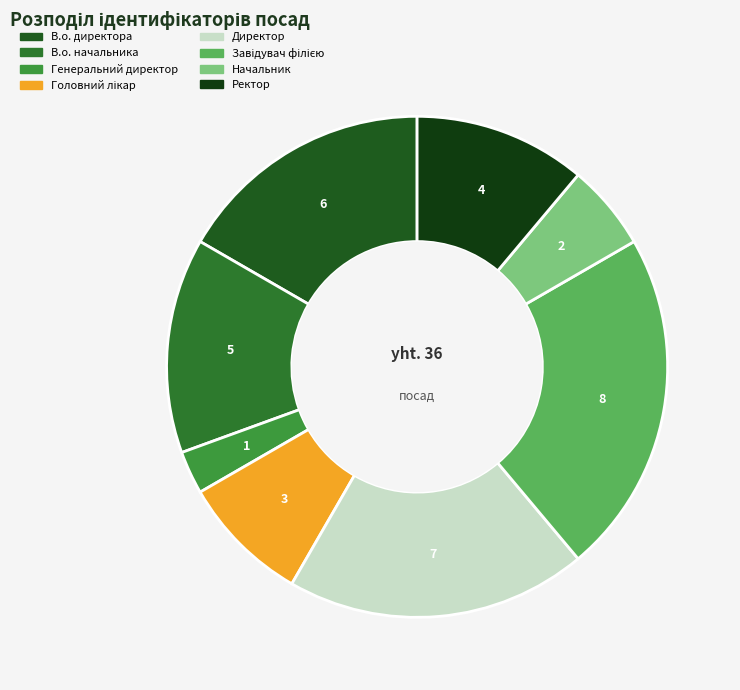

Does В.о. директора represent more than half of the total?

No